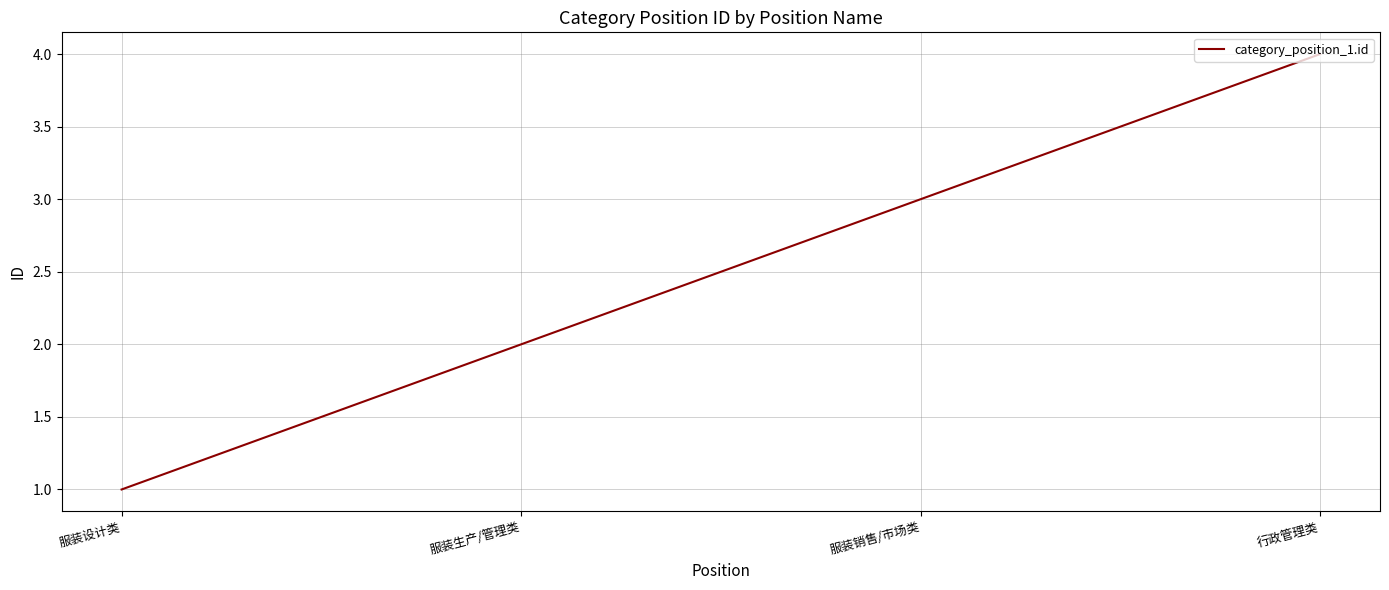

How many series are shown in this chart?

1